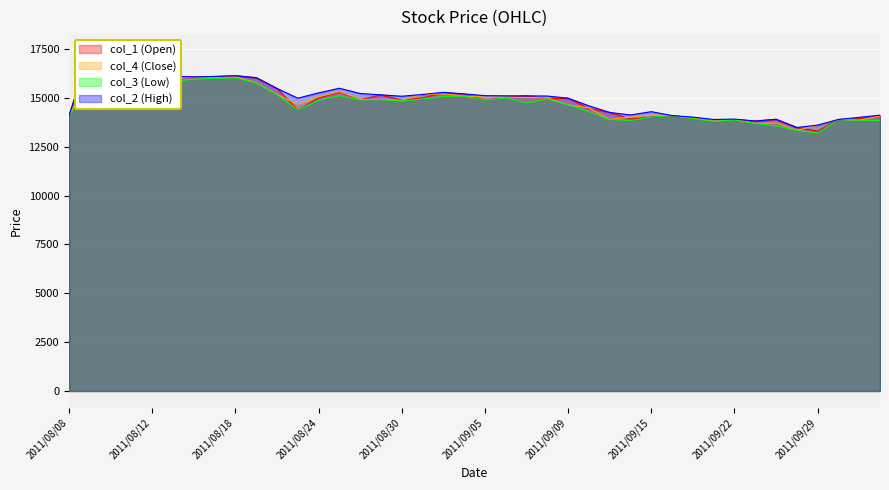

What is the average value of the col_3 series?

14685